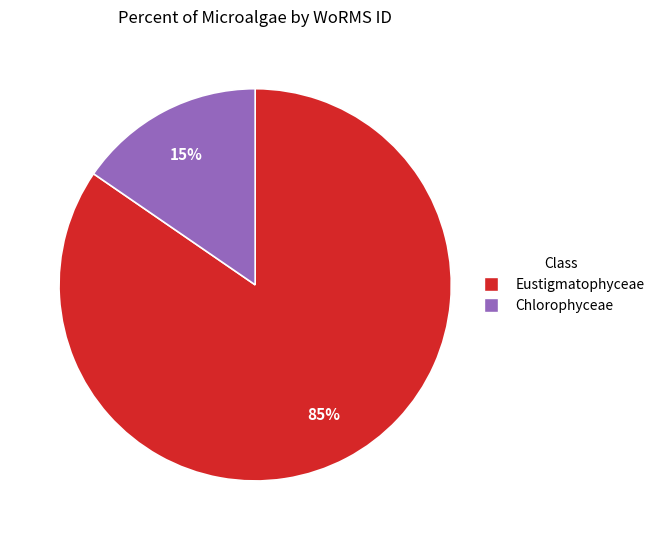

Combined, do Eustigmatophyceae and Chlorophyceae account for over 50%?

Yes